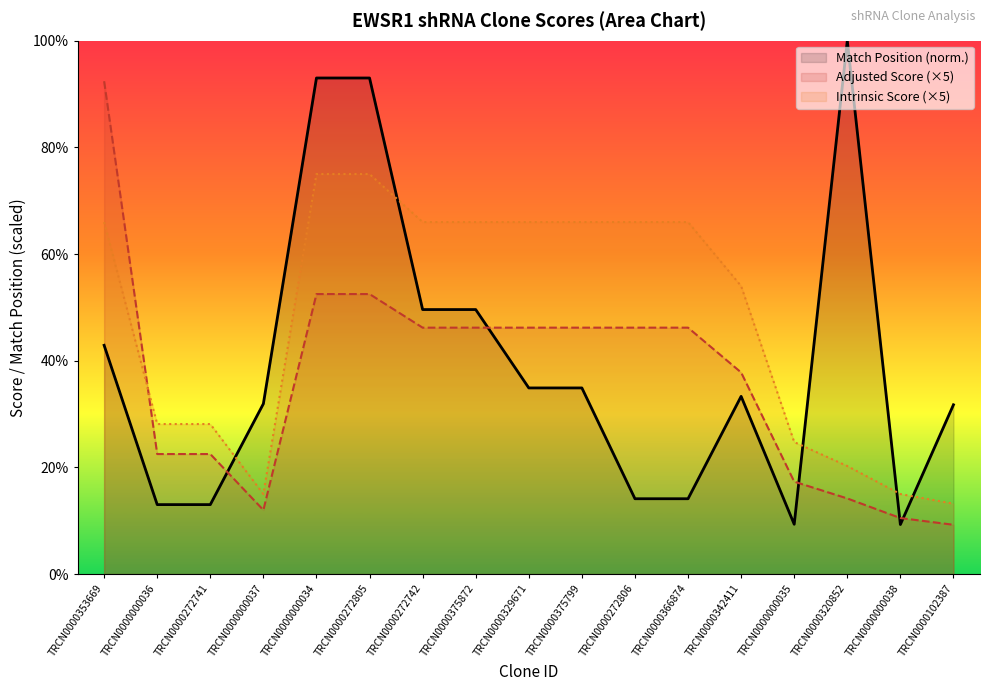

Which category has the highest value in the Adjusted Score (×5) series?

TRCN0000353669